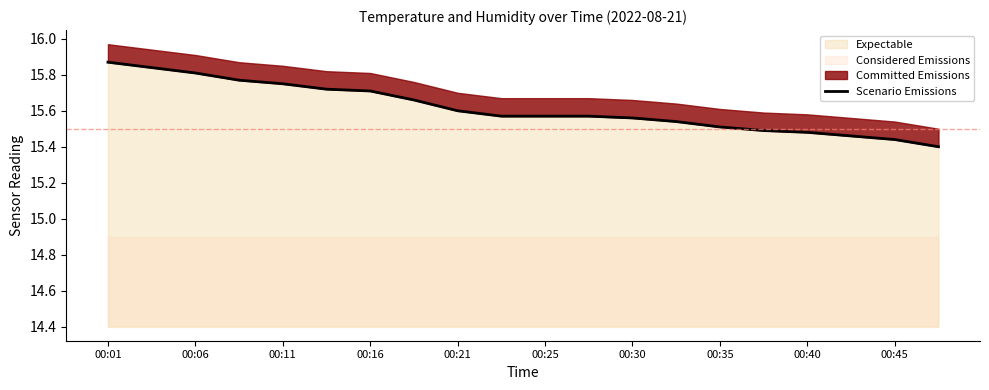

Reading left to right, extract all data points from this chart.

15.9	15.8	15.8	15.8	15.8	15.7	15.7	15.7	15.6	15.6	15.6	15.6	15.6	15.5	15.5	15.5	15.5	15.5	15.4	15.4